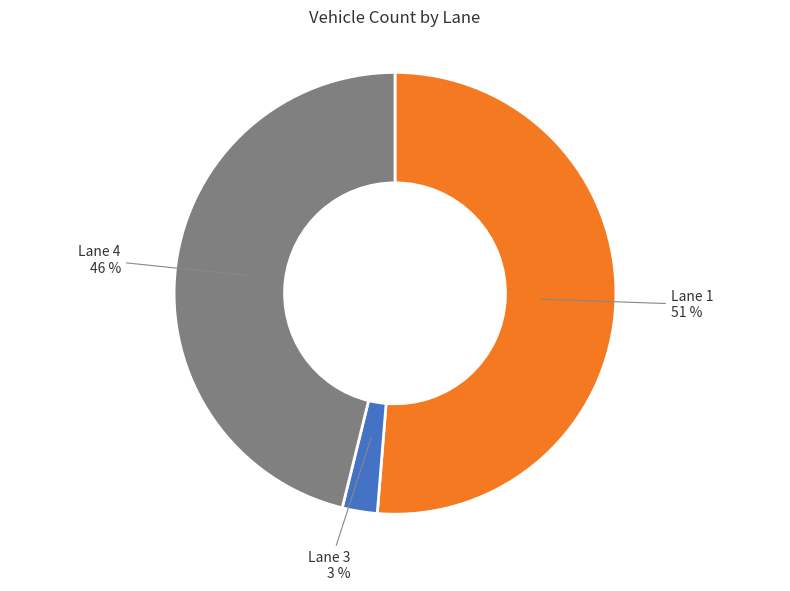

To the nearest percent, what is the combined percentage of Lane 1 and Lane 4?

97%